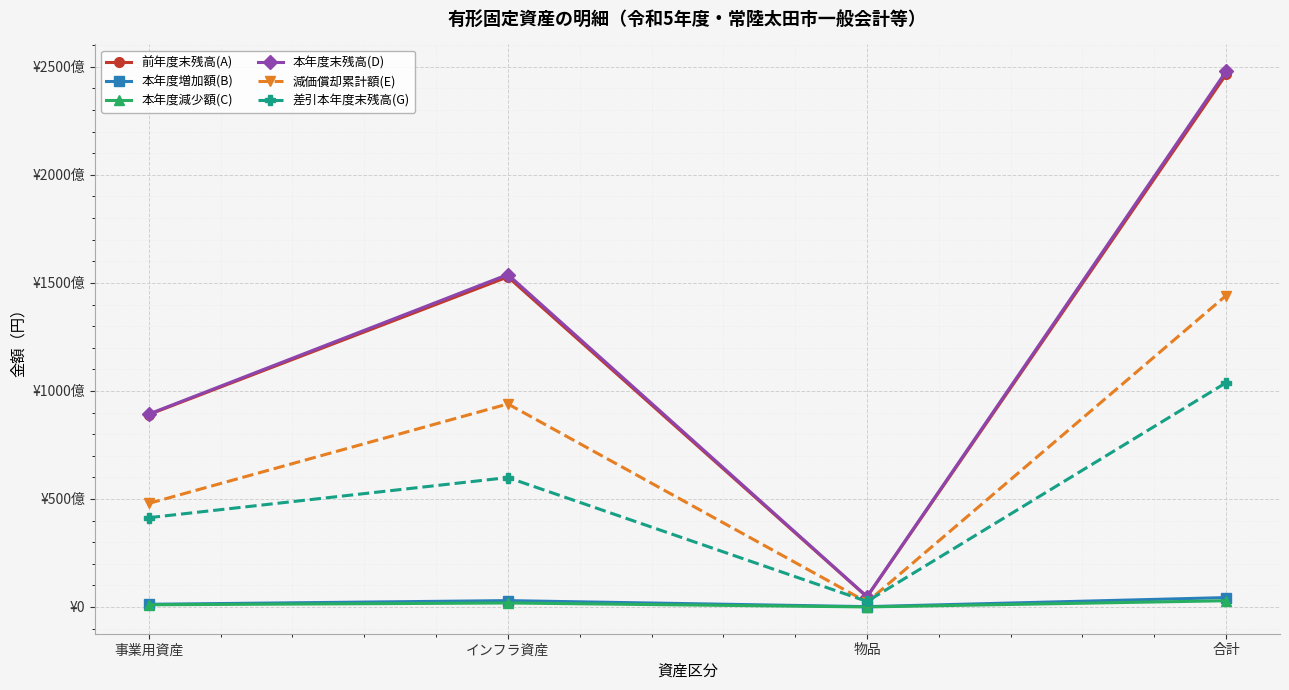

Reading left to right, what are all the values shown in this chart?

前年度末残高(A): 事業用資産=89050977518	インフラ資産=152794326494	物品=4670792844	合計=246516096856
本年度増加額(B): 事業用資産=1247969010	インフラ資産=2949154536	物品=157002339	合計=4354125885
本年度減少額(C): 事業用資産=1017688694	インフラ資産=1851071476	物品=21580003	合計=2890340173
本年度末残高(D): 事業用資産=89281257834	インフラ資産=153892409554	物品=4806215180	合計=247979882568
減価償却累計額(E): 事業用資産=47947283962	インフラ資産=93979419881	物品=2239382884	合計=144166086727
差引本年度末残高(G): 事業用資産=41333973872	インフラ資産=59912989673	物品=2566832296	合計=103813795841